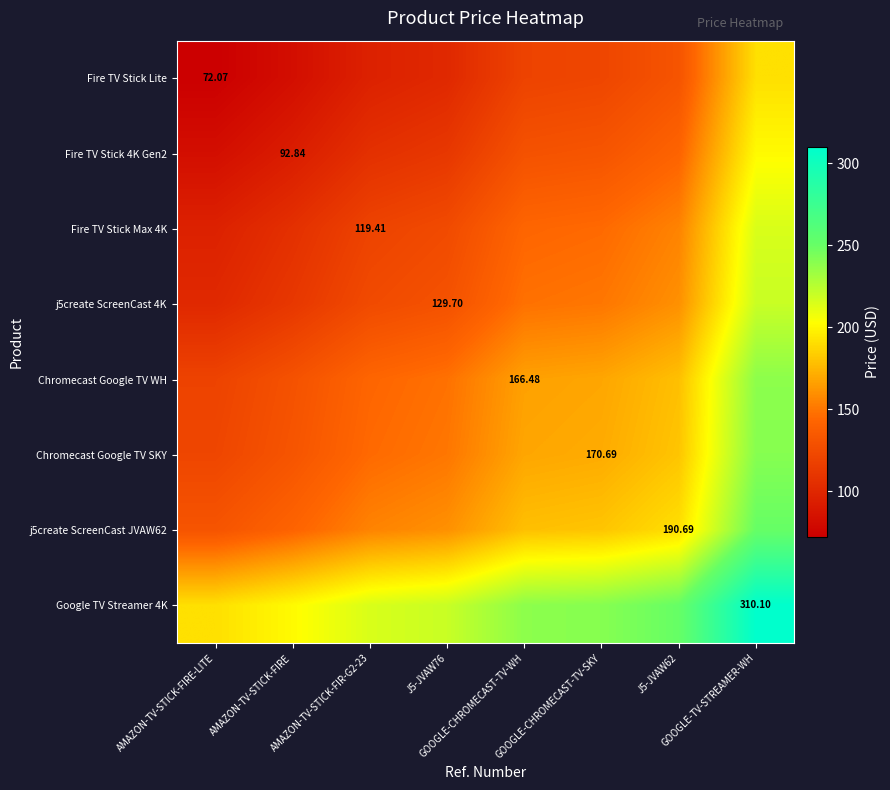

How many values in the Fire TV Stick Lite series are below 119?

4